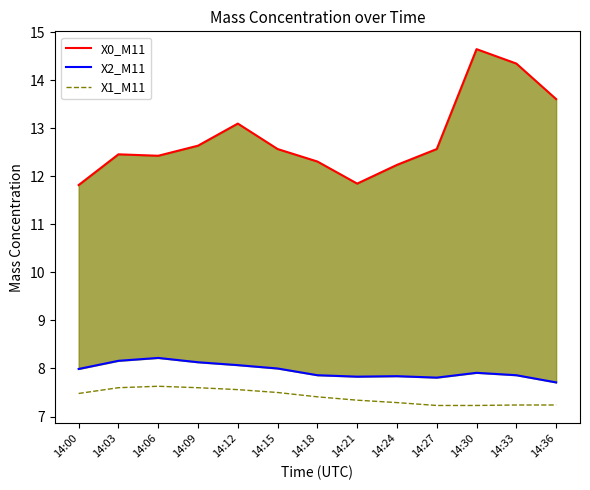

Between 14:27 and 14:33, which is larger?

14:33